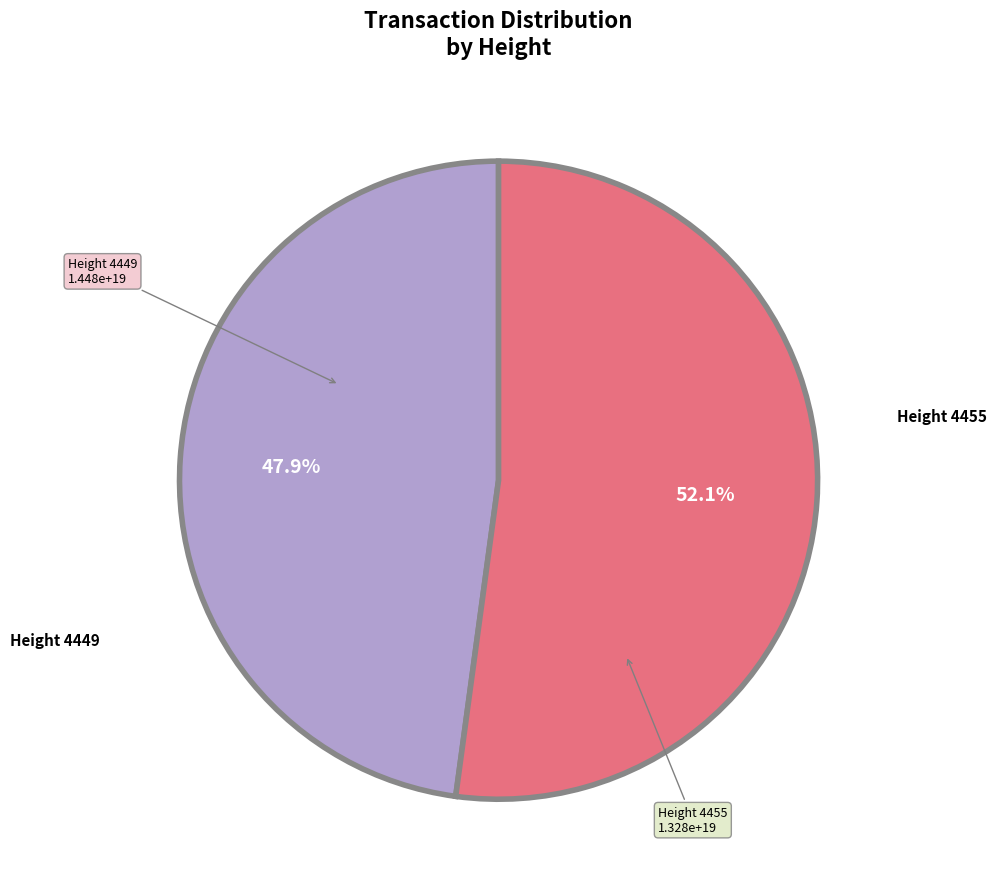

Does any single category account for the majority?

Yes